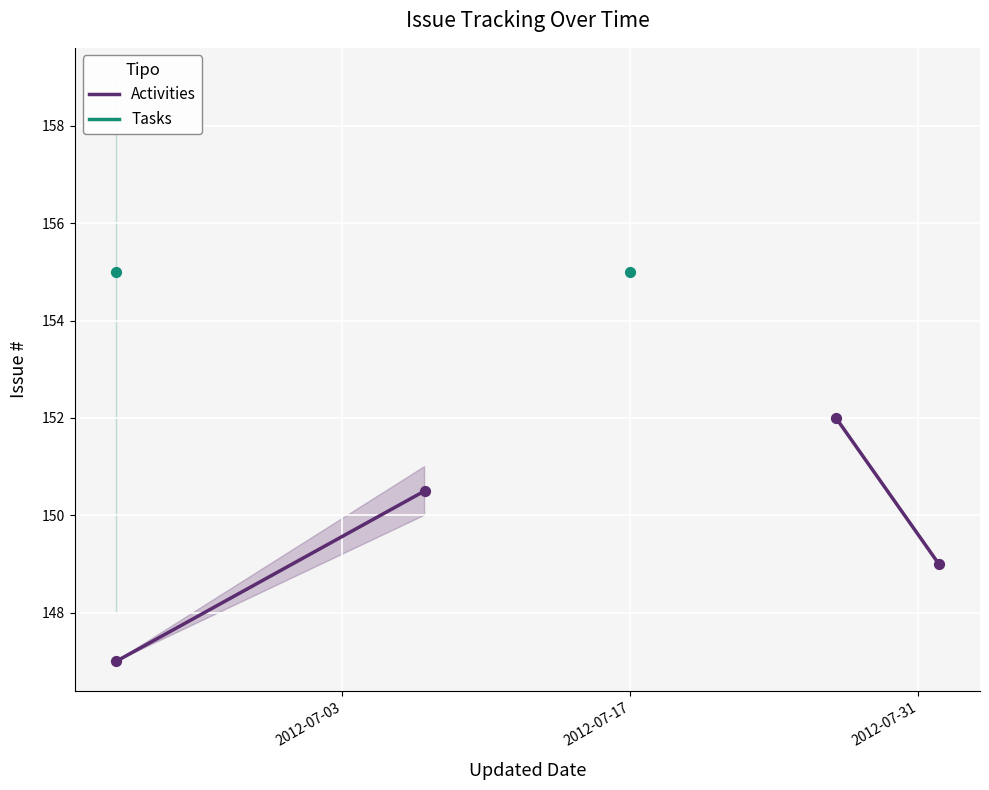

Is the value of Tasks at 3 greater than the value of Activities at 3?

No